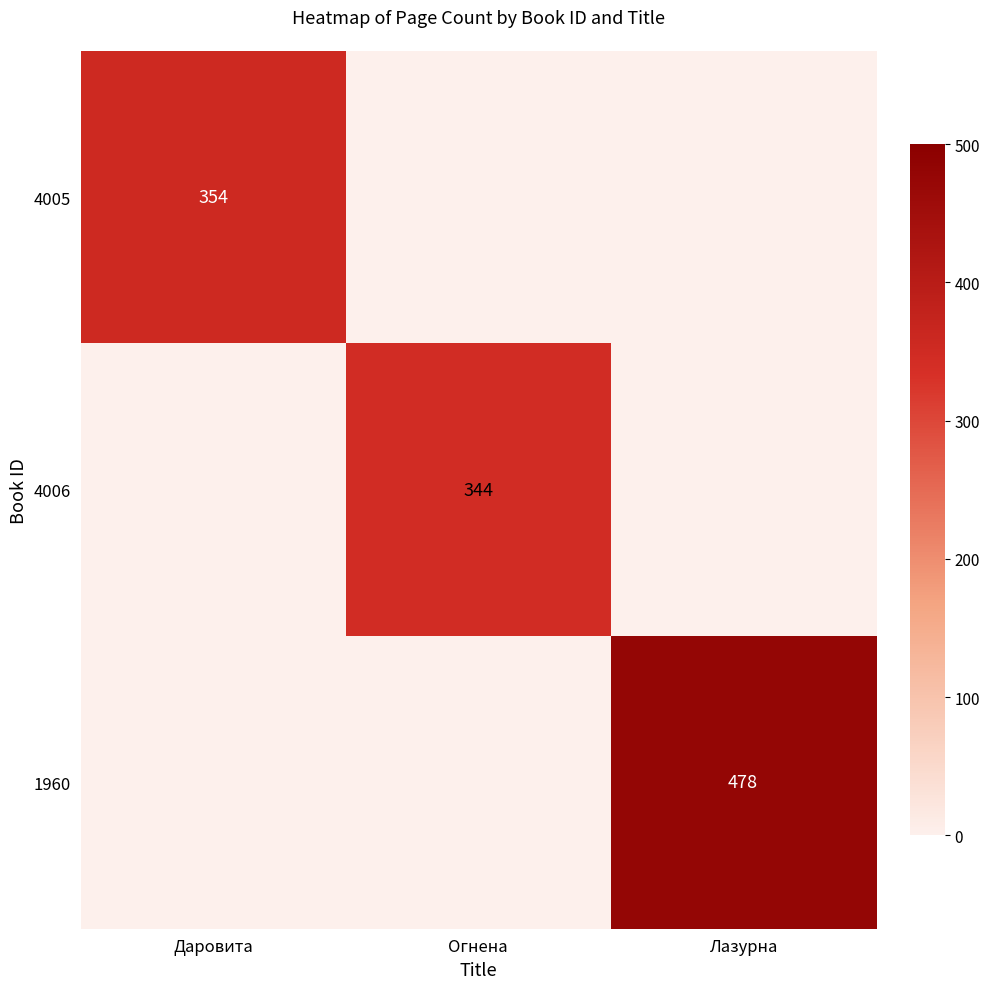

At which label is 1960 closest to 239?

Даровита